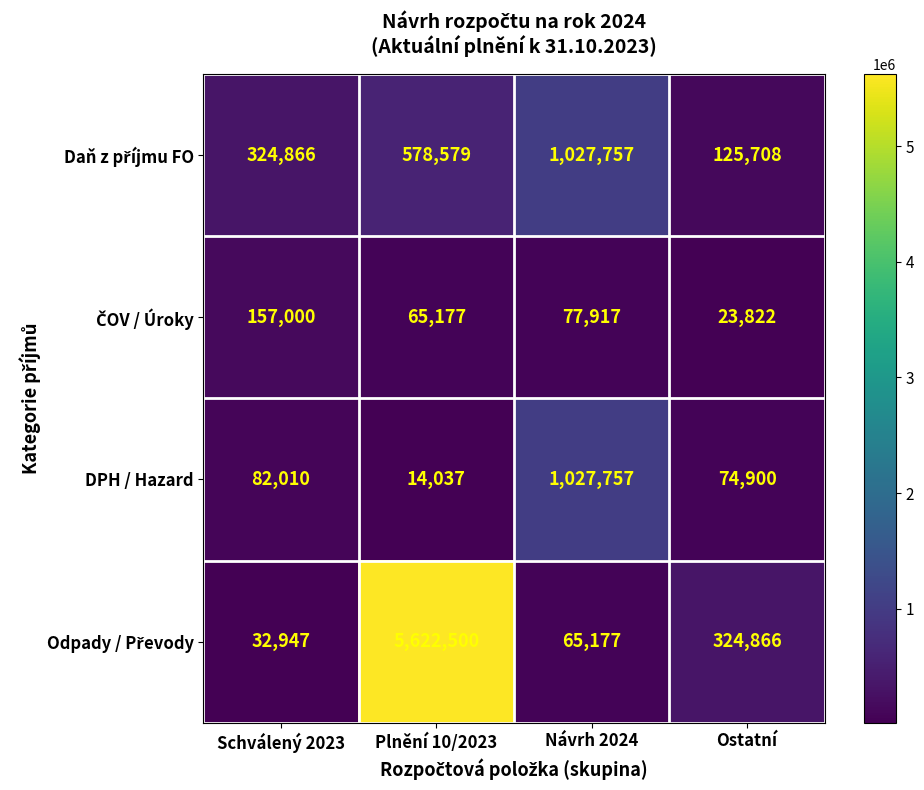

What is the difference between the DPH / Hazard values at Návrh 2024 and Schválený 2023?

945747